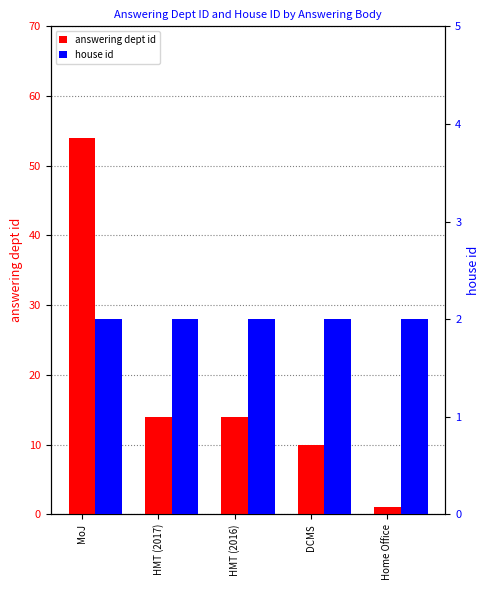

What is the difference between the maximum and second lowest values in the answering dept id series?

44